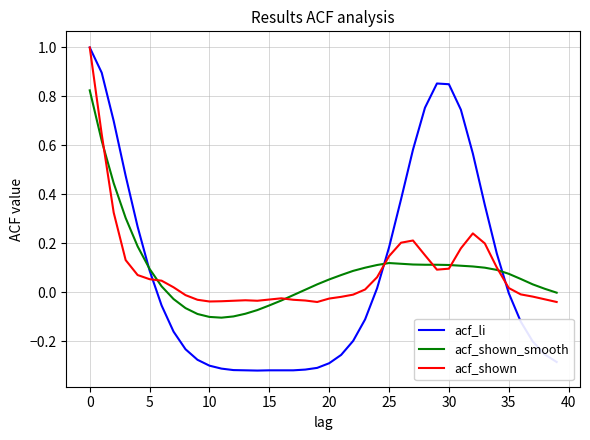

Which series has the widest spread of values?

acf_li